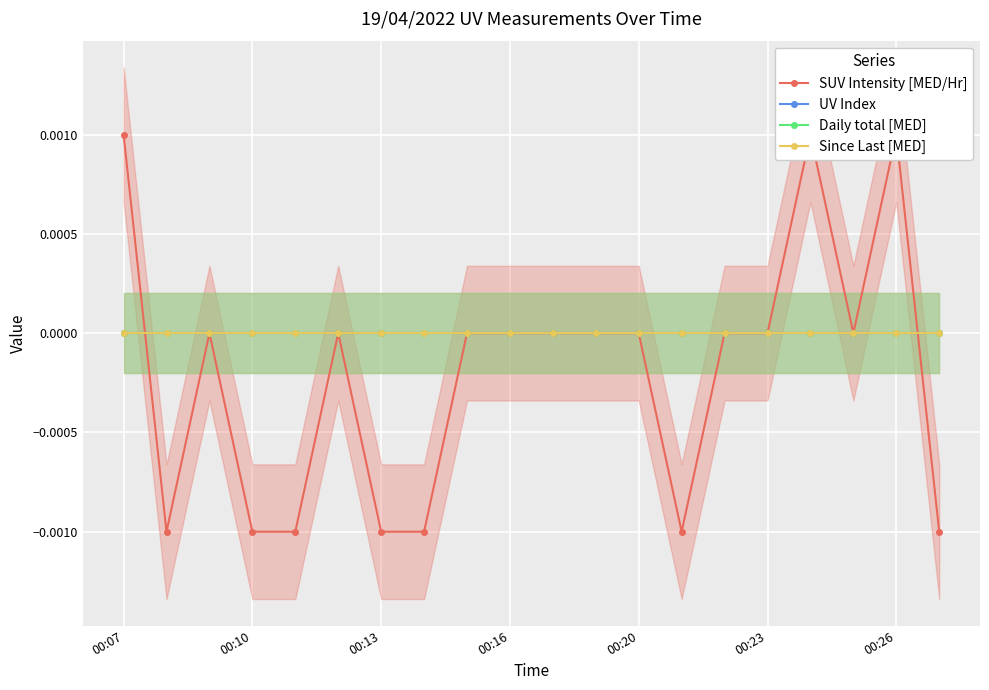

How many intersections are there between SUV Intensity [MED/Hr] and Daily total [MED]?

2